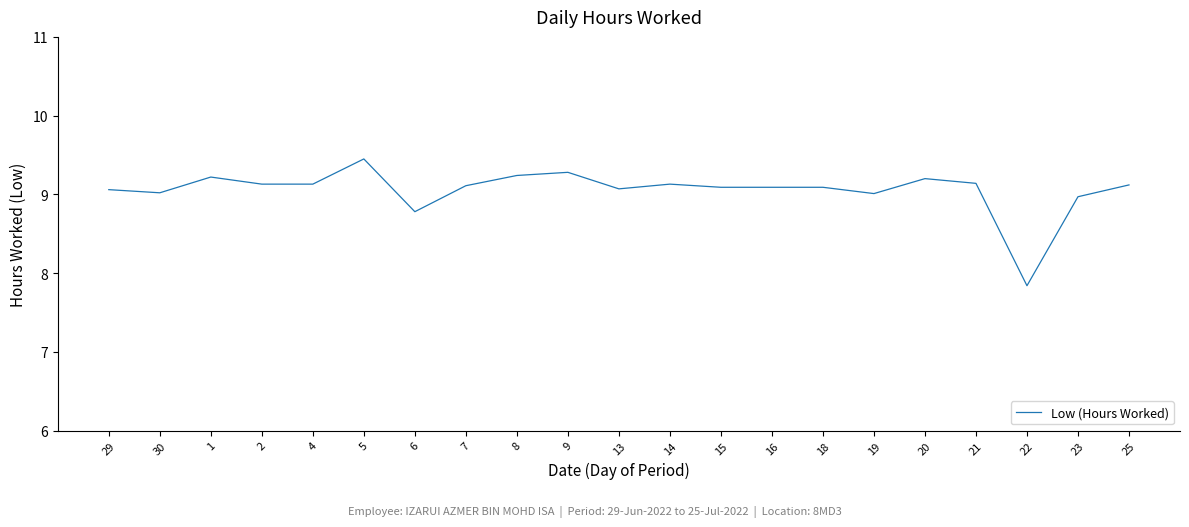

What is the sum of the values at 22 and 1?

17.1